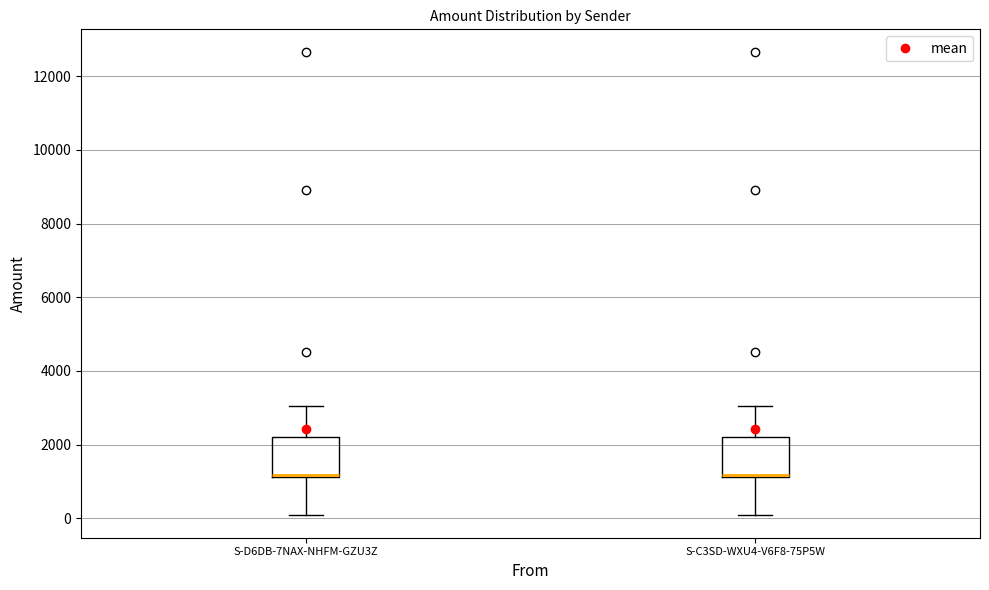

Where is the upper edge of the box for S-D6DB-7NAX-NHFM-GZU3Z on the y-axis? The values are not printed on the chart, so give them approximately, as read against the axis.

2200